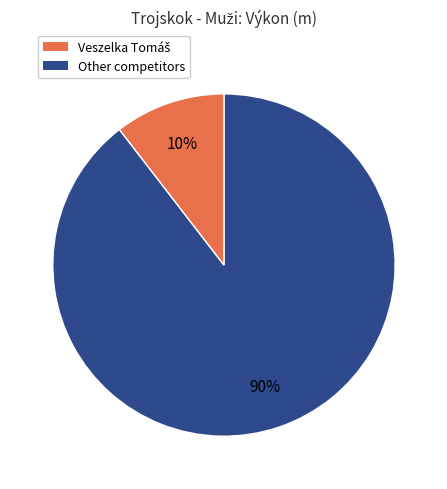

To the nearest percent, what is the average slice percentage?

50%